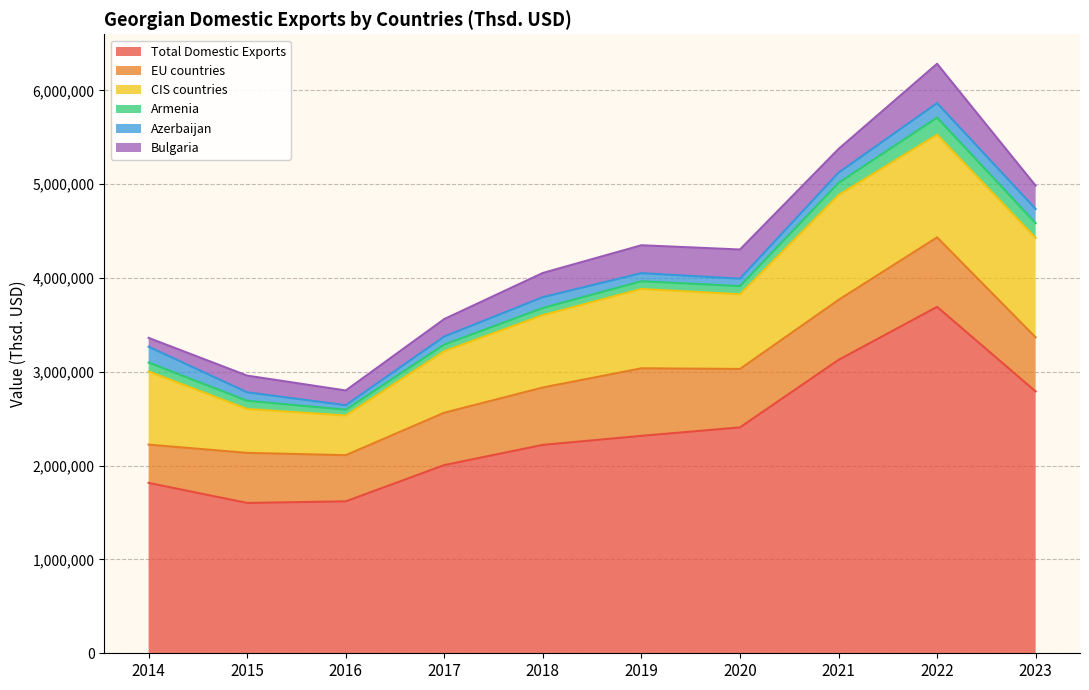

How many lines are shown in the chart?

6